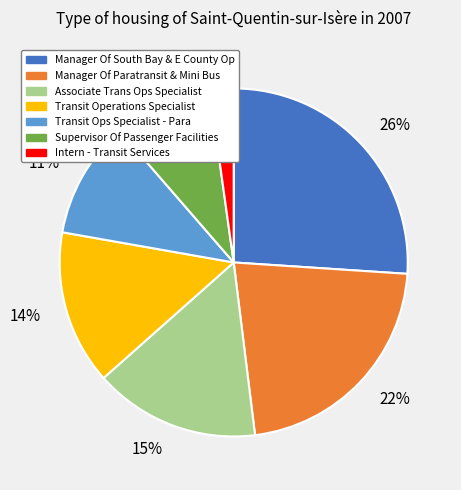

Does any single category account for the majority?

No